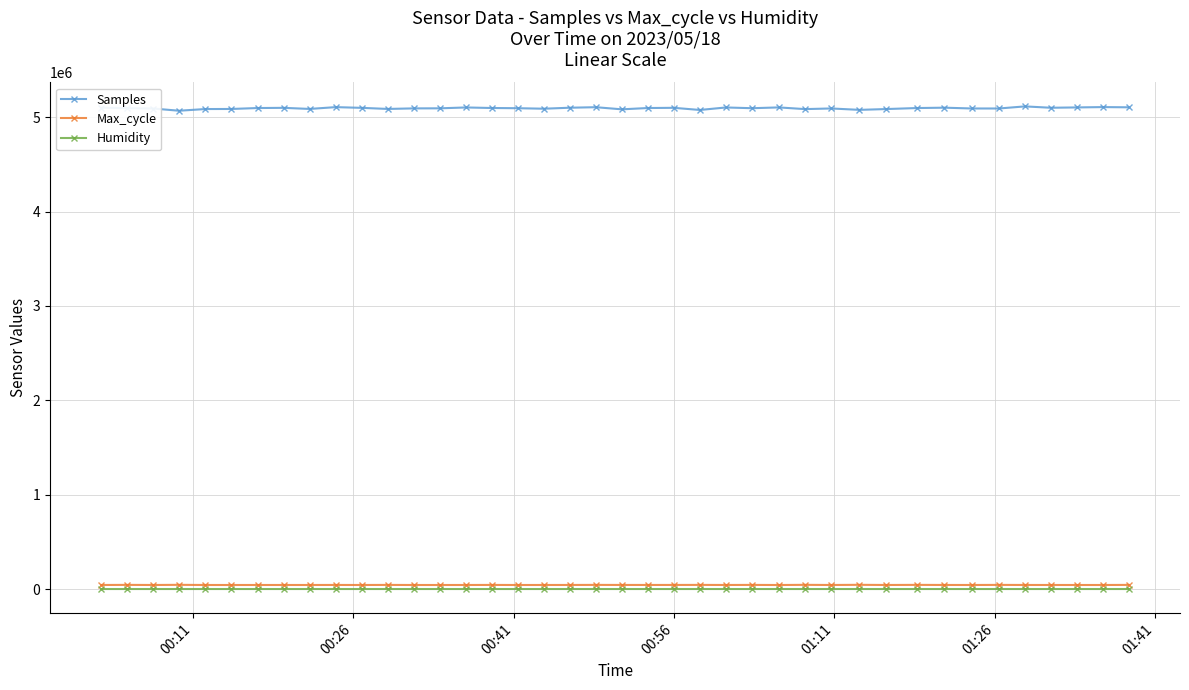

Does the chart have visible grid lines?

Yes